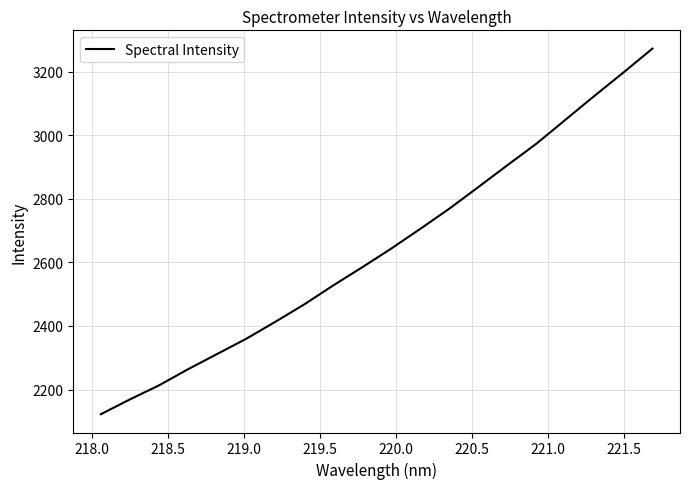

What is the minimum value shown in the chart?

2122.3